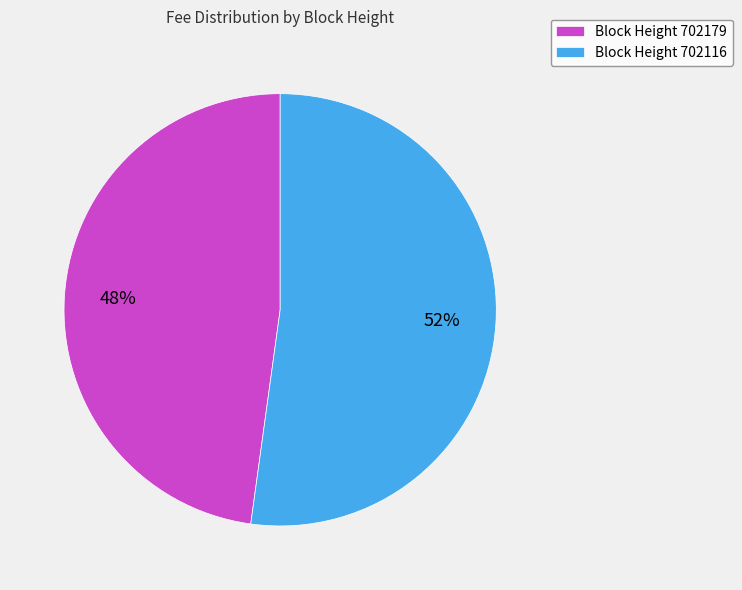

How many slices are in this pie chart?

2